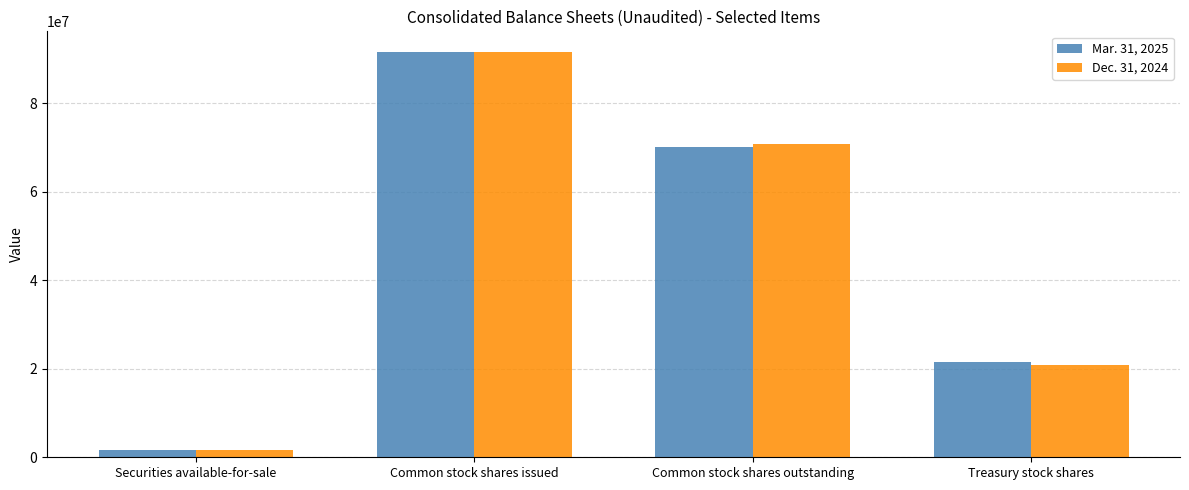

The value of Mar. 31, 2025 at Treasury stock shares is 21629040. True or false?

True